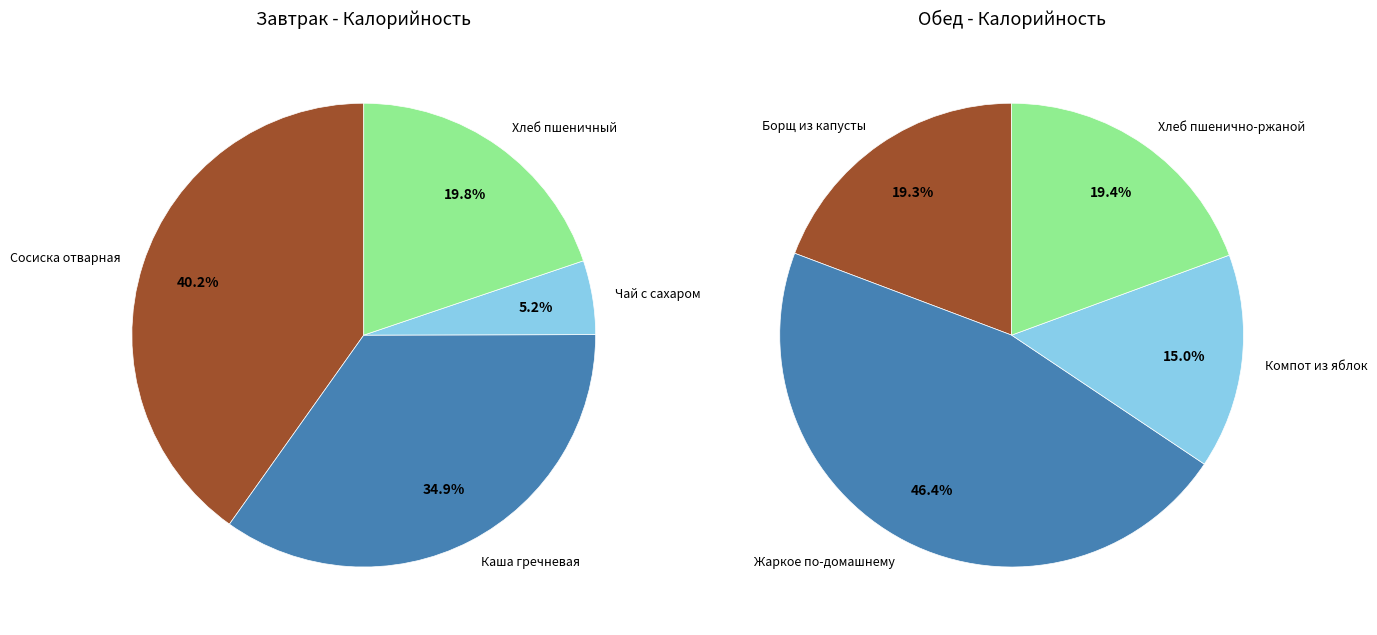

The 0 slice represents 40% of the pie. True or false?

True